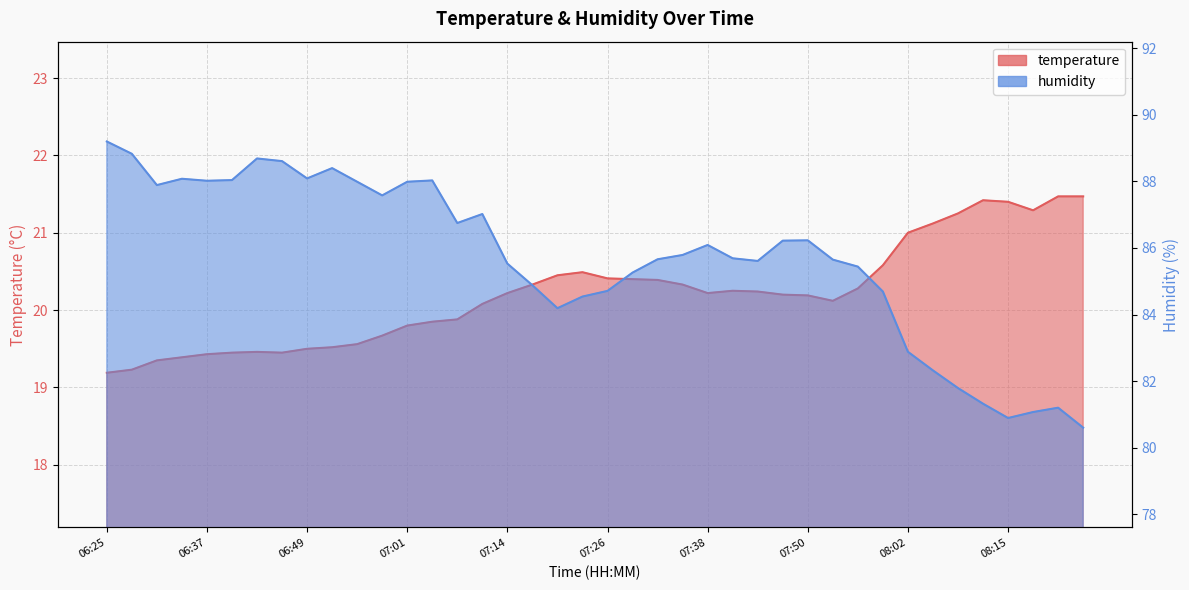

Reading left to right, extract all data points from this chart.

temperature: 06:25=19.2	06:28=19.2	06:31=19.4	06:34=19.4	06:37=19.4	06:40=19.4	06:43=19.5	06:46=19.4	06:49=19.5	06:52=19.5	06:55=19.6	06:58=19.7	07:01=19.8	07:04=19.9	07:07=19.9	07:11=20.1	07:14=20.2	07:17=20.3	07:20=20.4	07:23=20.5	07:26=20.4	07:29=20.4	07:32=20.4	07:35=20.3	07:38=20.2	07:41=20.2	07:44=20.2	07:47=20.2	07:50=20.2	07:53=20.1	07:56=20.3	07:59=20.6	08:02=21.0	08:06=21.1	08:09=21.2	08:12=21.4	08:15=21.4	08:18=21.3	08:21=21.5	08:24=21.5
humidity: 06:25=89.2	06:28=88.8	06:31=87.9	06:34=88.1	06:37=88.0	06:40=88.0	06:43=88.7	06:46=88.6	06:49=88.1	06:52=88.4	06:55=88.0	06:58=87.6	07:01=88.0	07:04=88.0	07:07=86.8	07:11=87.0	07:14=85.5	07:17=84.9	07:20=84.2	07:23=84.5	07:26=84.7	07:29=85.3	07:32=85.7	07:35=85.8	07:38=86.1	07:41=85.7	07:44=85.6	07:47=86.2	07:50=86.2	07:53=85.7	07:56=85.4	07:59=84.7	08:02=82.9	08:06=82.3	08:09=81.8	08:12=81.3	08:15=80.9	08:18=81.1	08:21=81.2	08:24=80.6